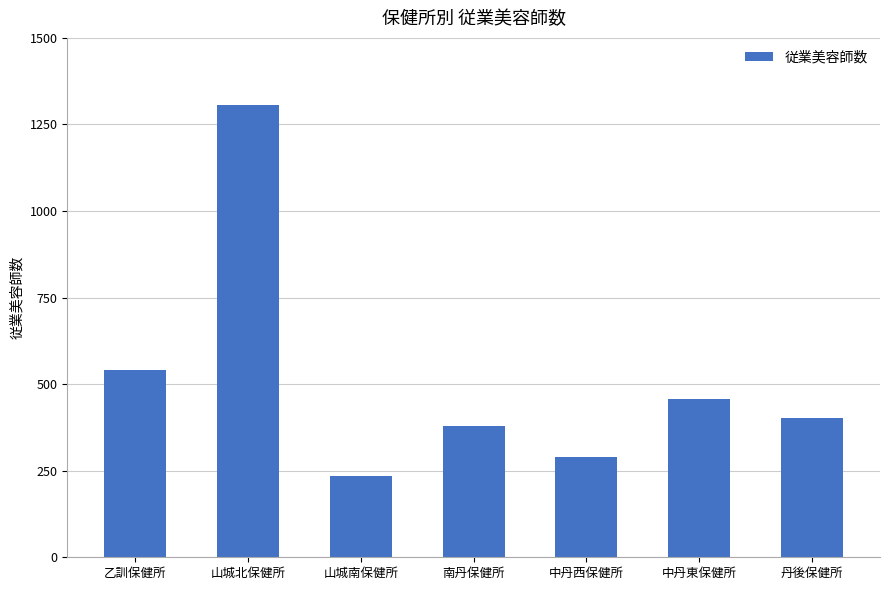

Does the chart contain stacked bars?

No